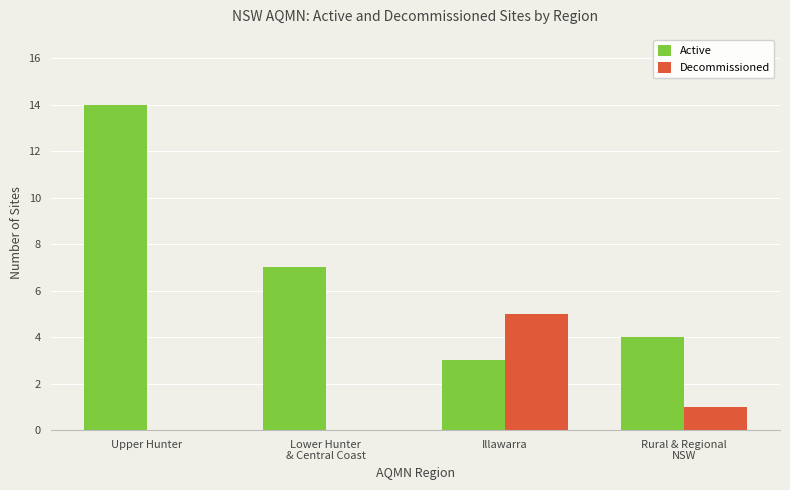

What is the greatest value displayed?

14